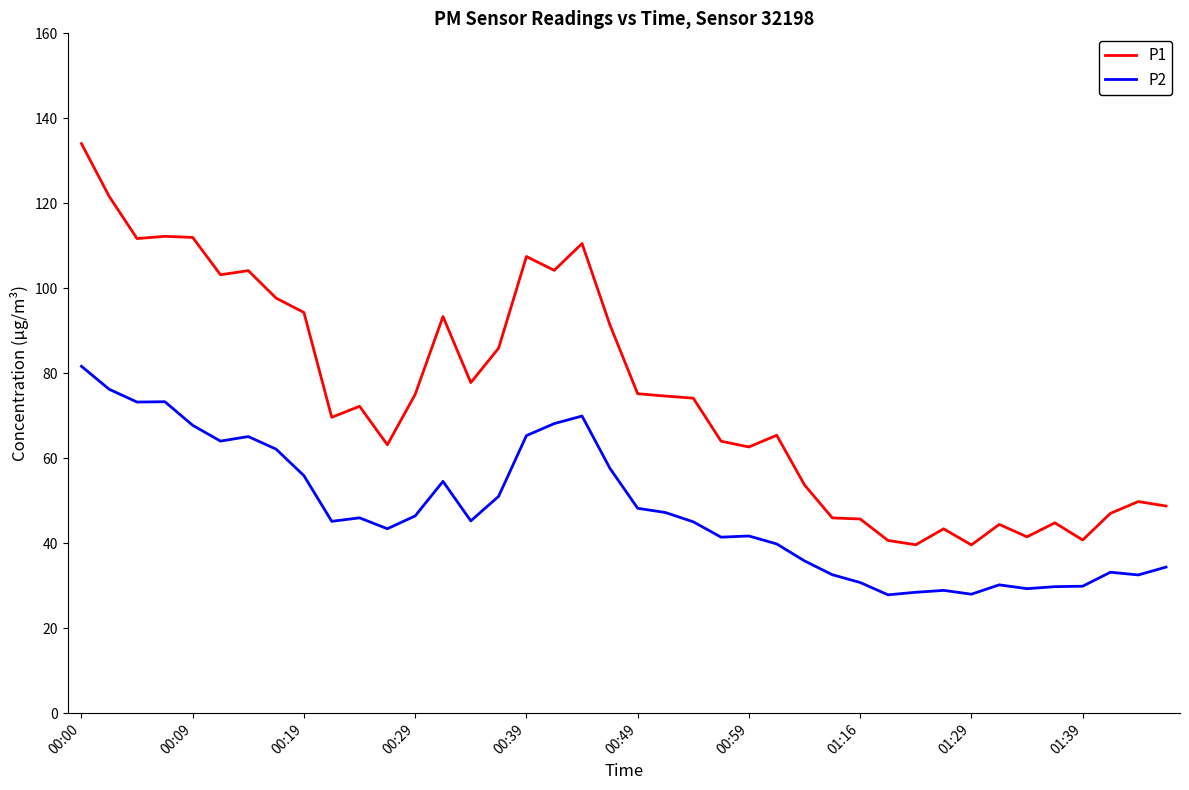

List the series in order of their peak value, lowest first.

P2, P1